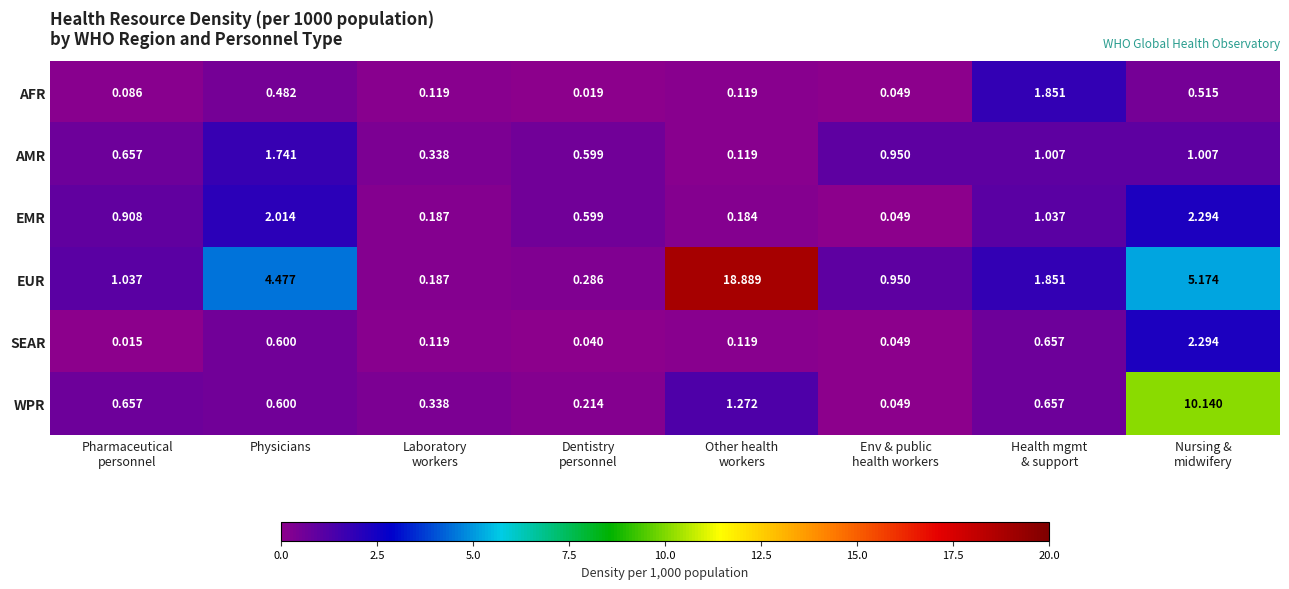

Which series has the widest spread of values?

EUR